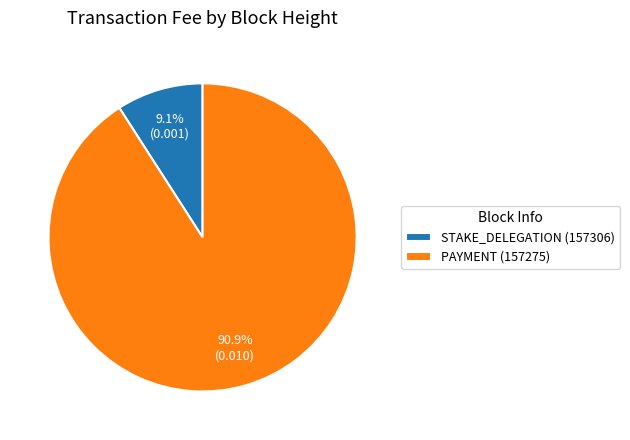

Does any single category account for the majority?

Yes